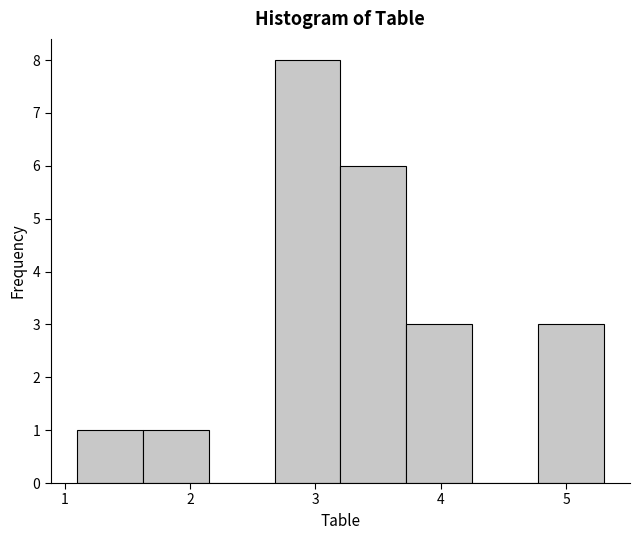

Reading left to right, list every bar in this chart as the range it spans on the x-axis followed by its height. Neither the bar edges nor the heights are printed on the chart, so give them approximately, as read against the axes.

1.1 to 1.6: 1
1.6 to 2.2: 1
2.2 to 2.7: 0
2.7 to 3.2: 8
3.2 to 3.7: 6
3.7 to 4.3: 3
4.3 to 4.8: 0
4.8 to 5.3: 3